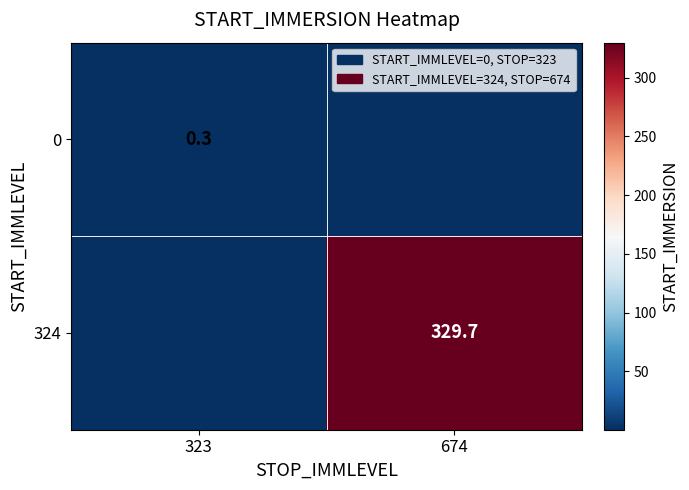

Is it true that 0 equals 0.4 at 323?

False